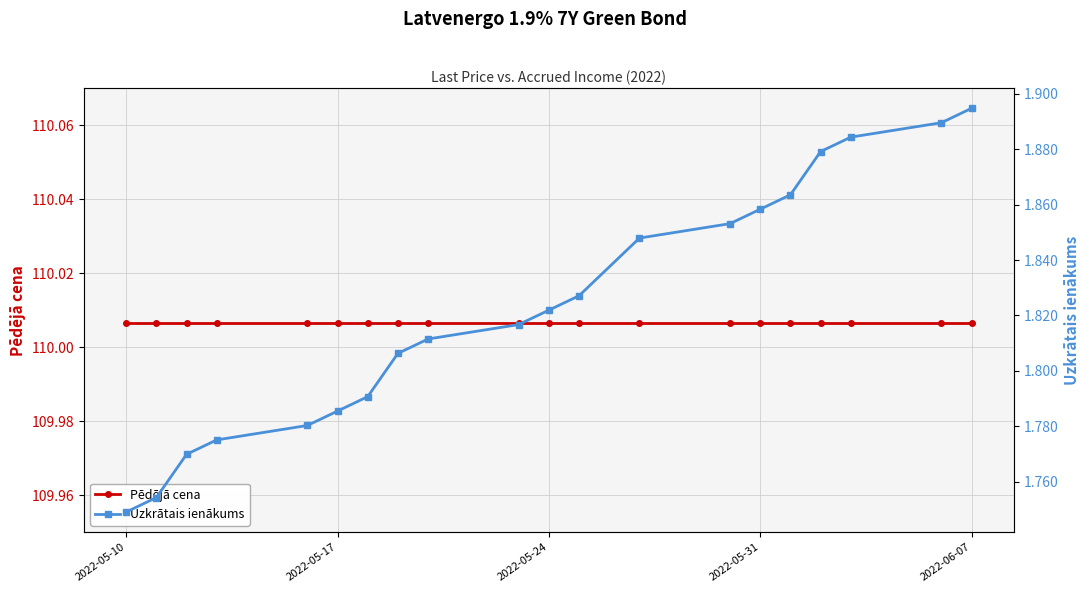

True or false: Pēdējā cena has more than 0 points higher than both neighbors.

False